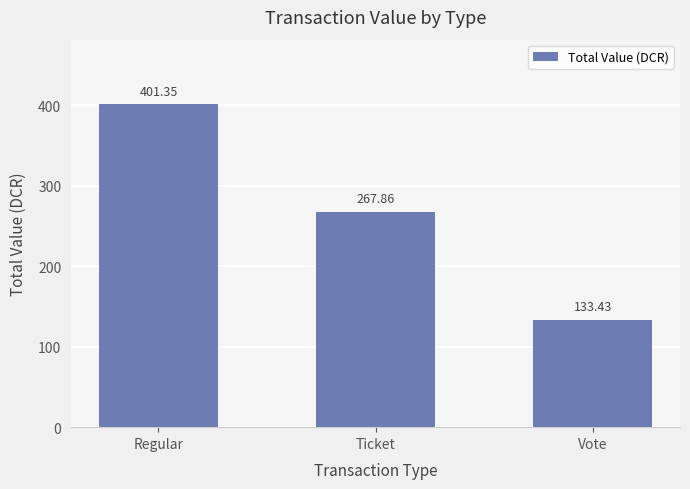

What is the approximate value at Vote?

133.4